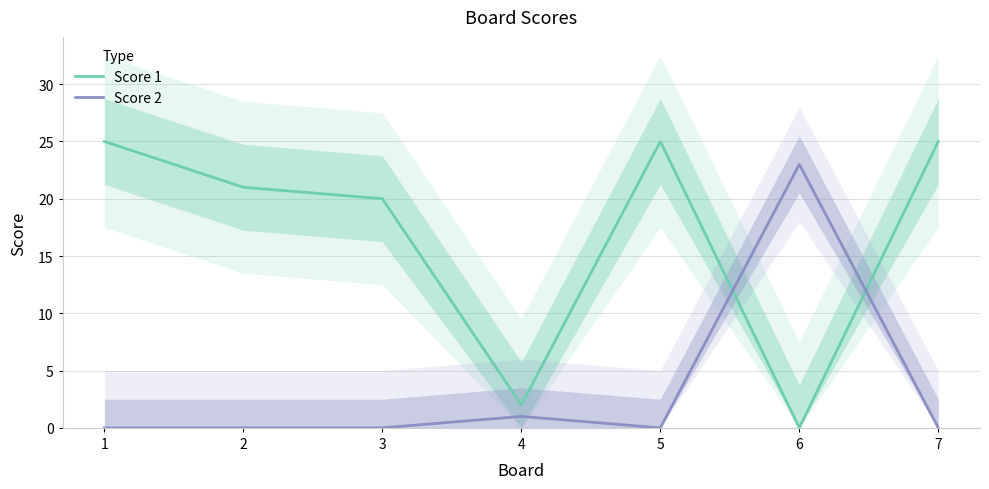

Where is the first local maximum for Score 2?

4